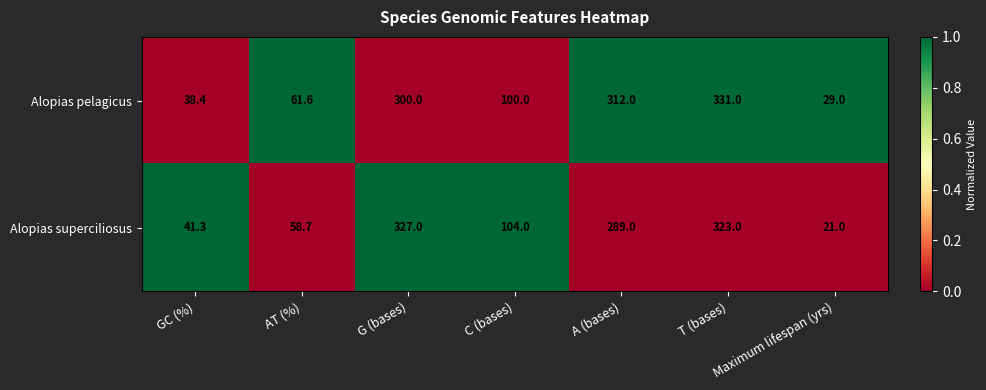

Which series has the largest range (max minus min)?

Alopias superciliosus